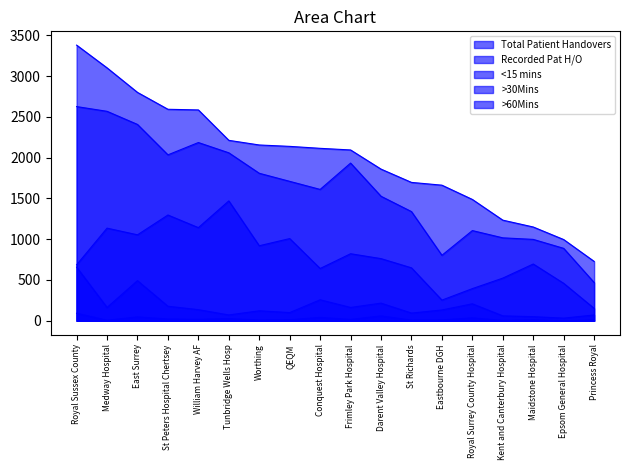

Between East Surrey and St Peters Hospital Chertsey, which series saw the biggest shift?

Recorded Pat H/O